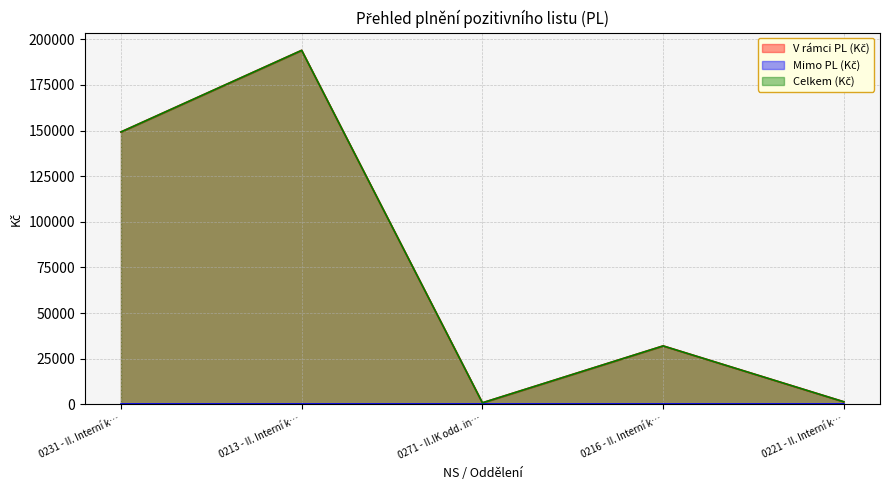

Read the Celkem (Kč) value at 0271 - II.IK odd. in….

867.2